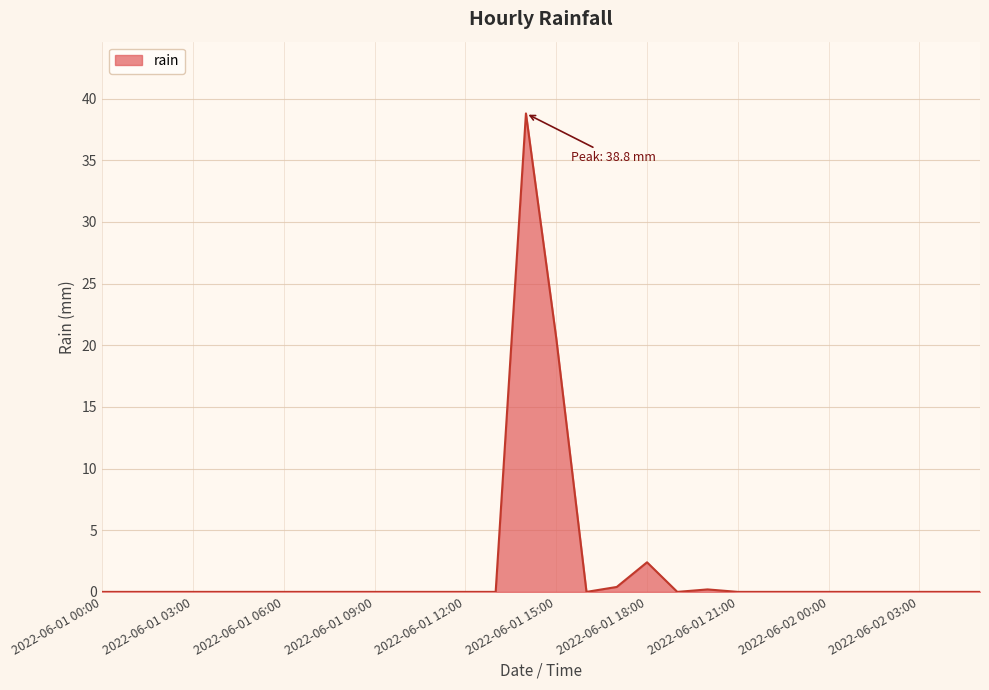

What is the greatest value displayed?

38.8